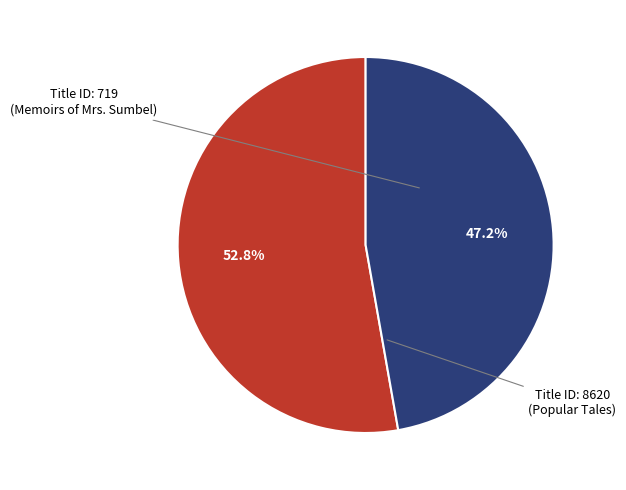

Which category accounts for the majority?

Title ID: 719 (Memoirs of Mrs. Sumbel)